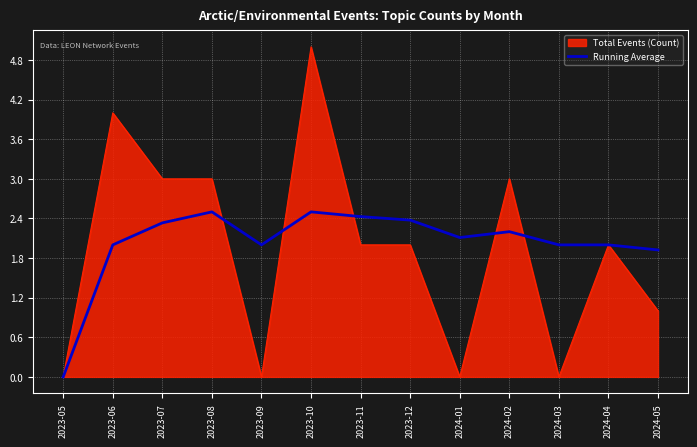

Between 2023-05 and 2023-07, which series saw the biggest shift?

Total Events (Count)